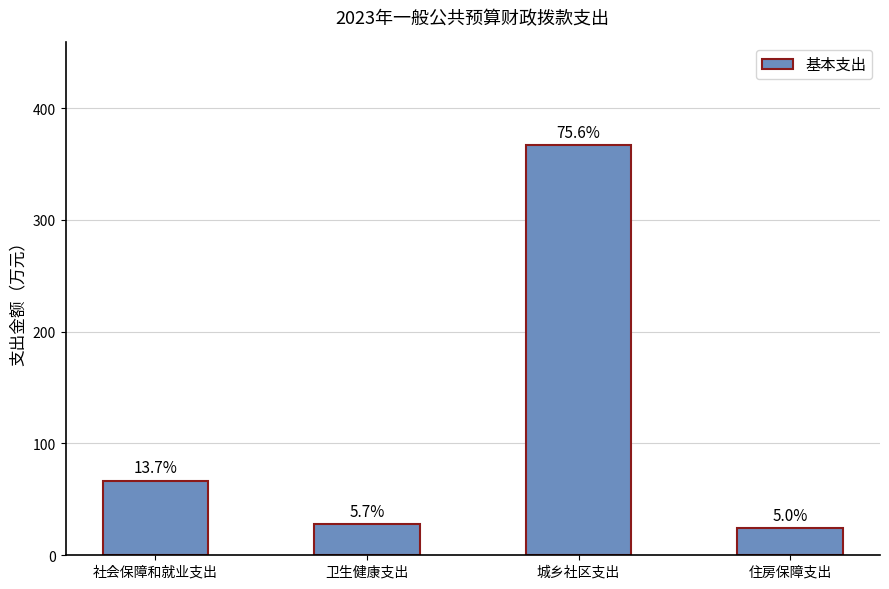

What is the difference between the maximum and second lowest values?

339.1